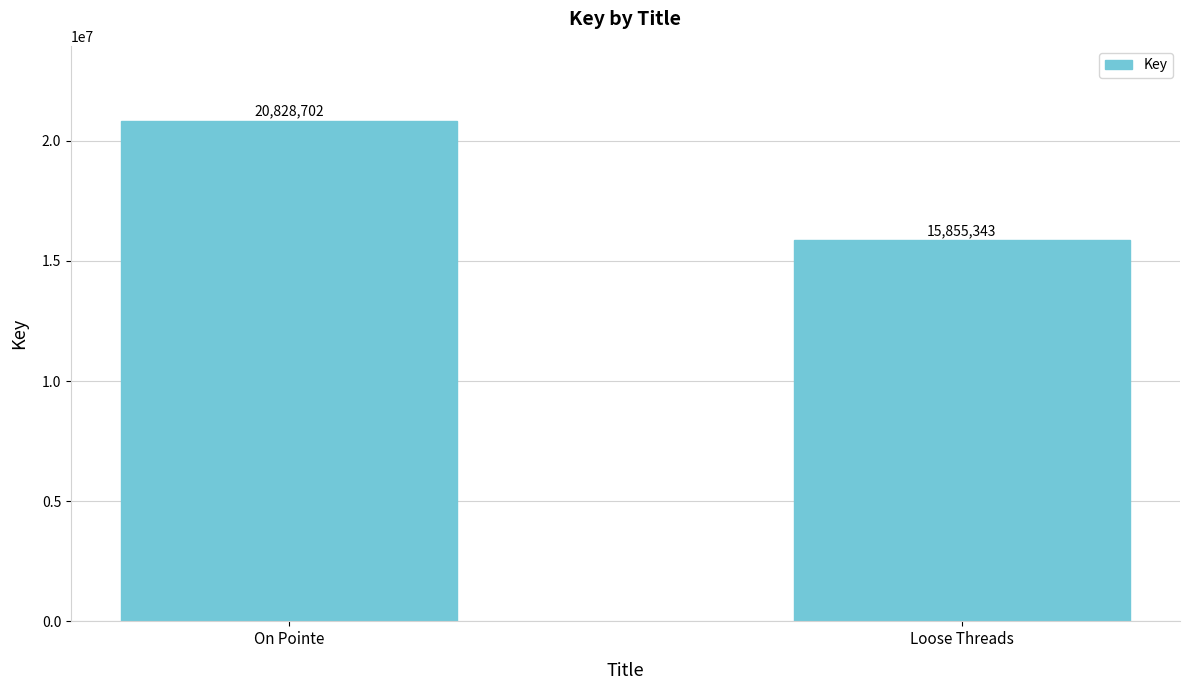

Is it true that the value at Loose Threads is 8759468?

False